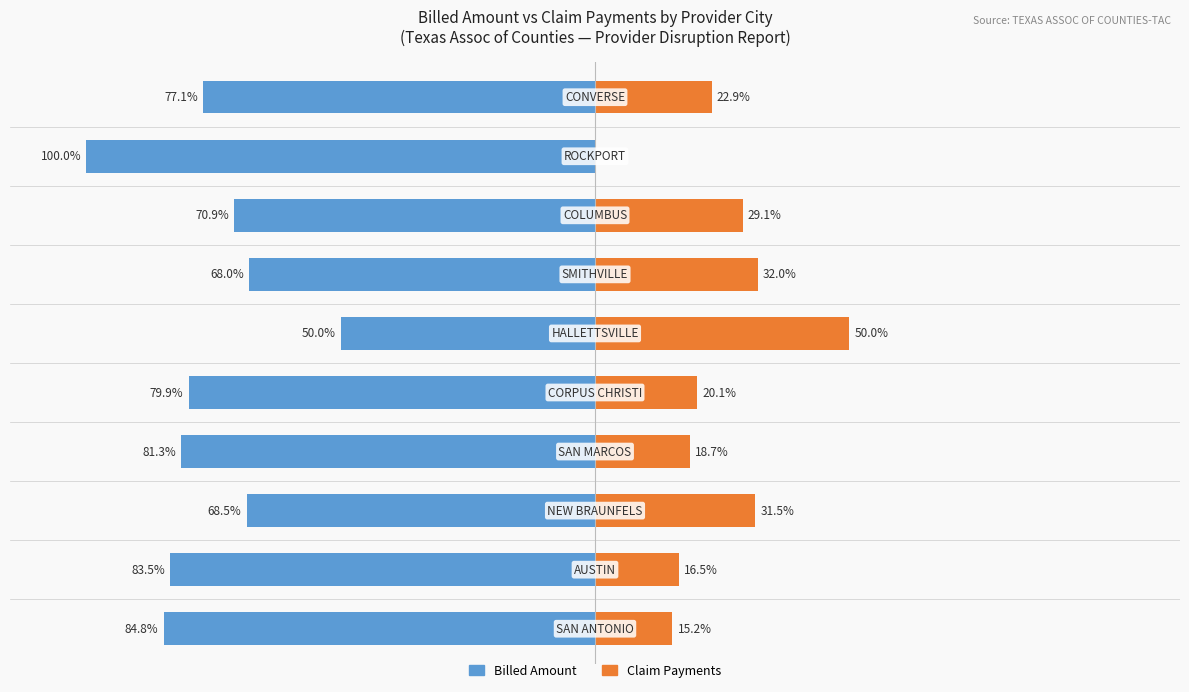

At how many categories does at least one series exceed 46?

1